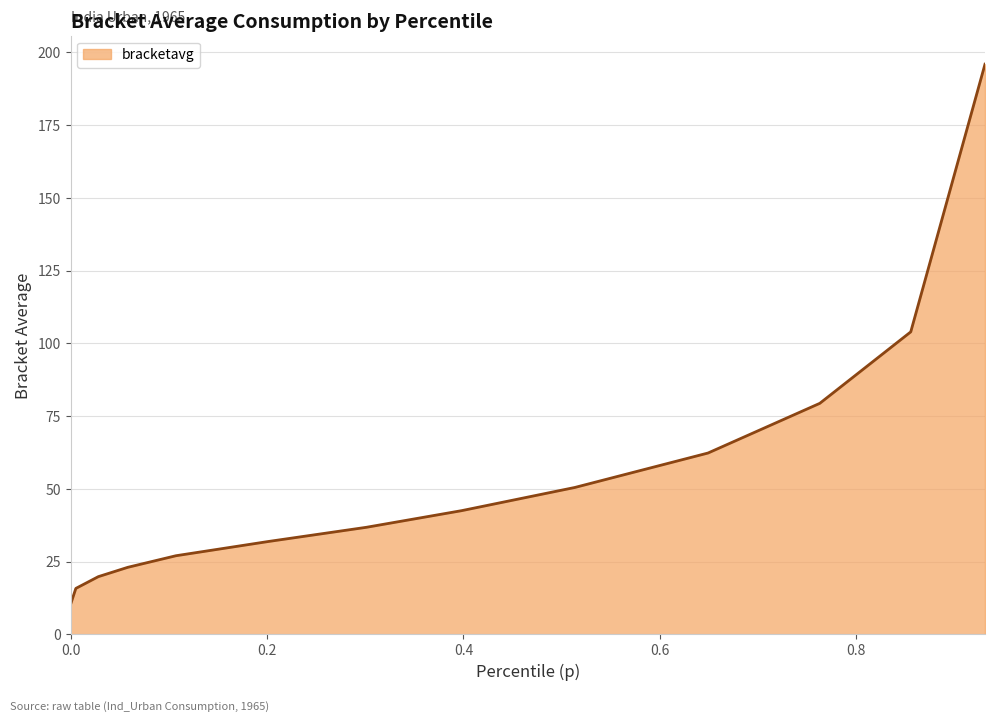

What is the difference between the maximum and minimum values?

185.7